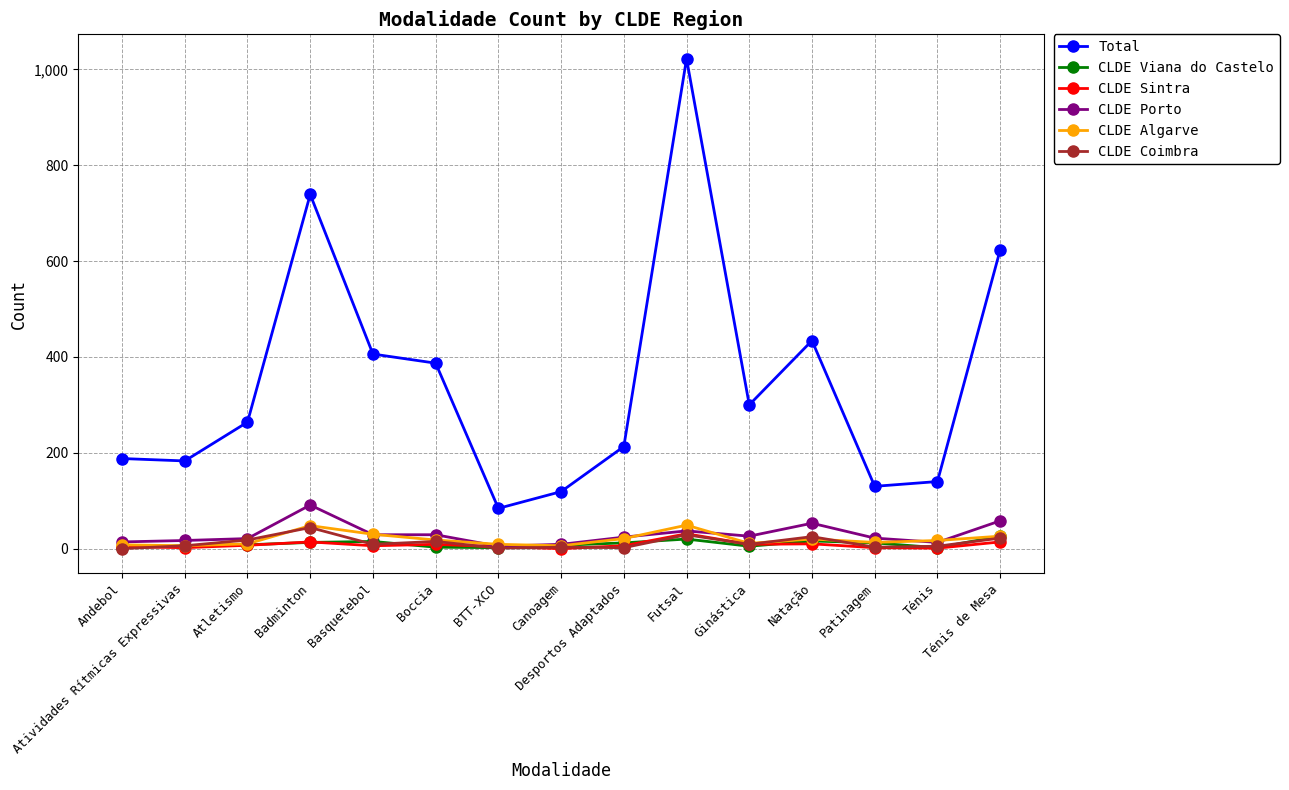

True or false: CLDE Coimbra and Total cross at least once.

False